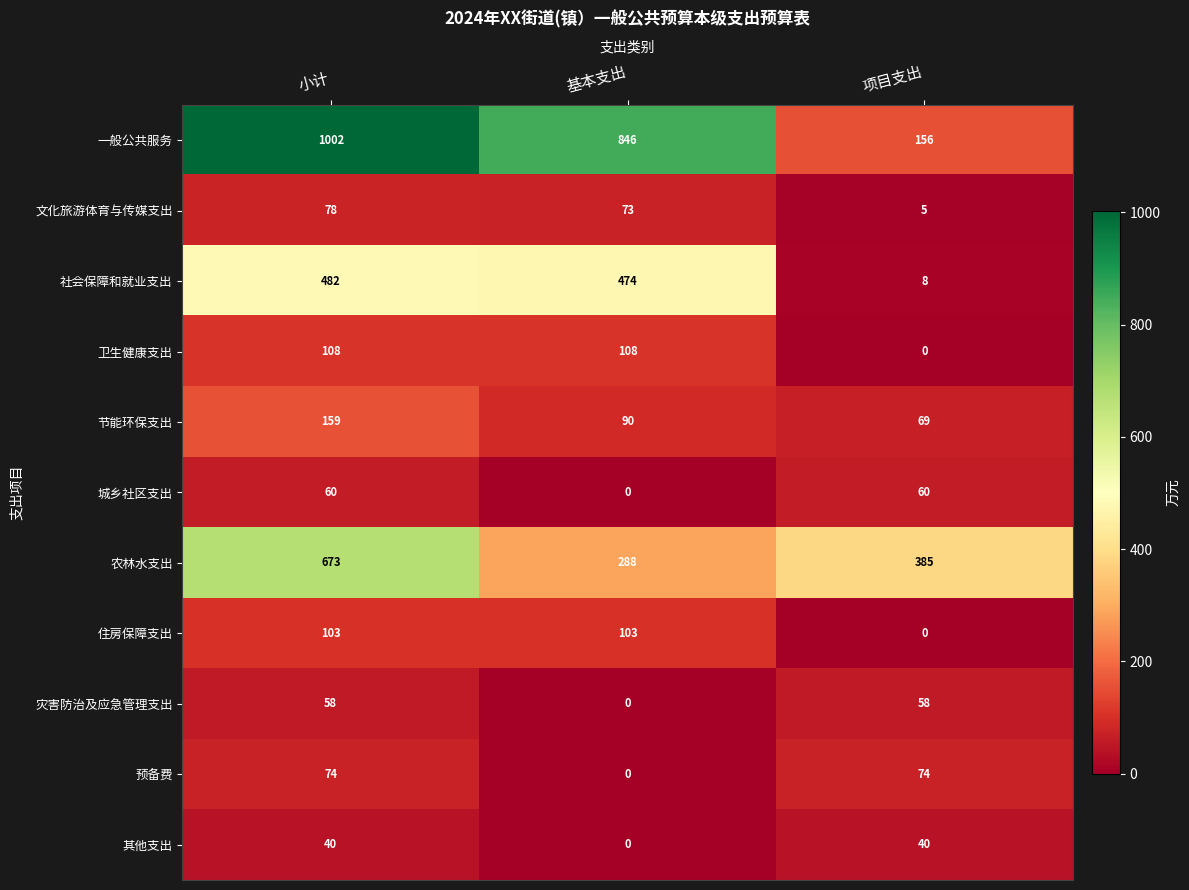

At which category is the sum across all series the highest?

小计